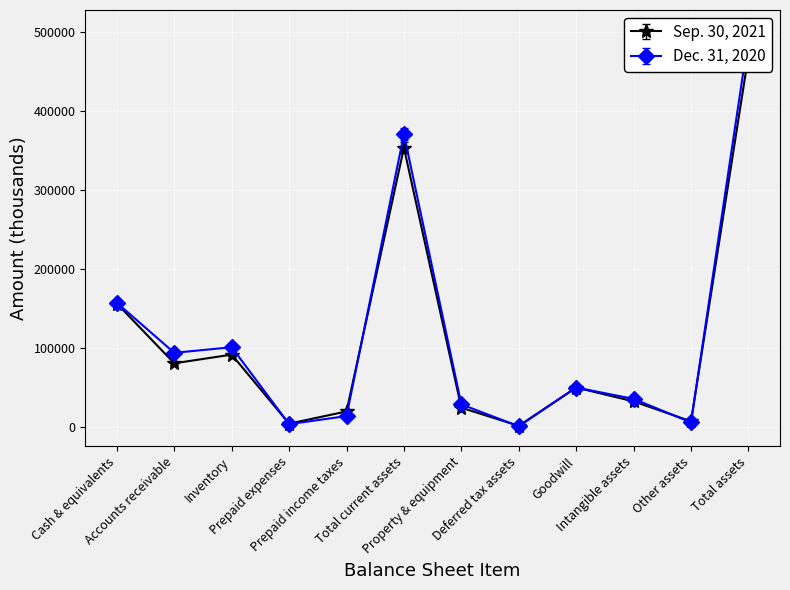

What is the difference between the Sep. 30, 2021 values at Cash & equivalents and Total current assets?

201100.1